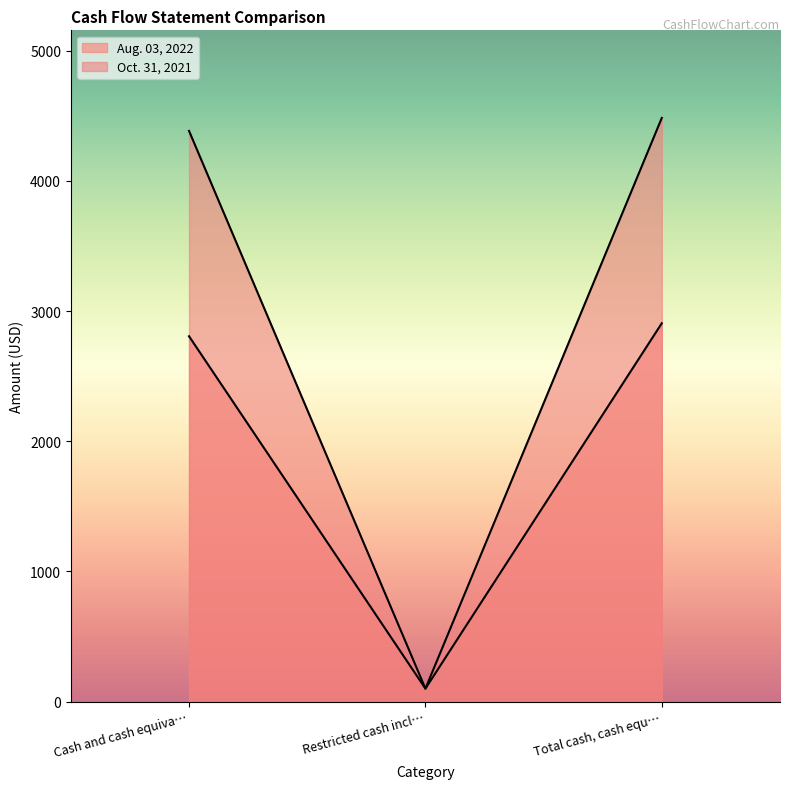

How many data points in Oct. 31, 2021 are above 4383?

1